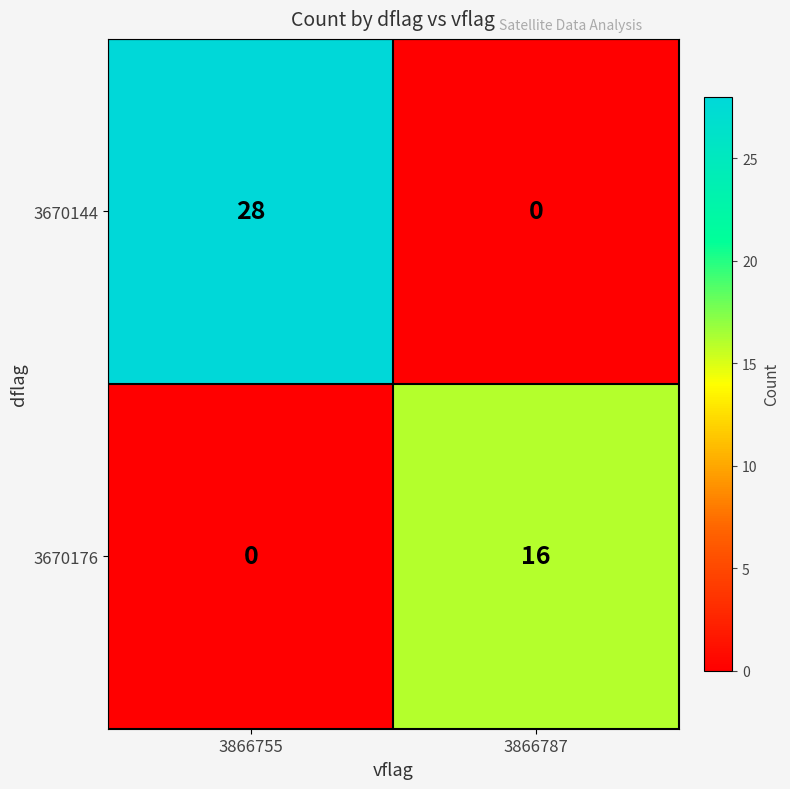

At which label does 3670144 reach its peak?

3866755